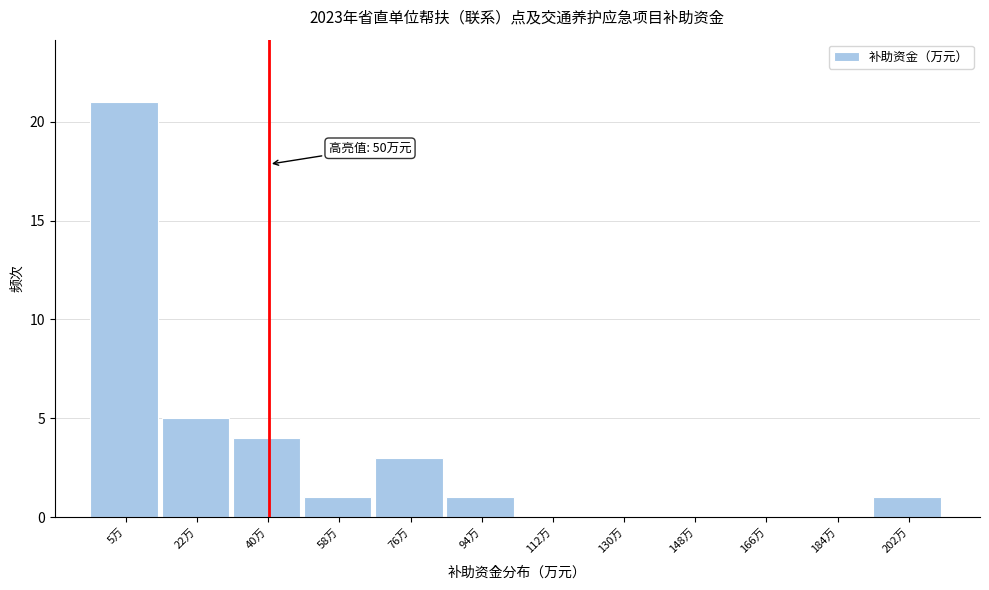

Reading left to right, transcribe all the data shown in this chart.

5万=21	22万=5	40万=4	58万=1	76万=3	94万=1	112万=0	130万=0	148万=0	166万=0	184万=0	202万=1